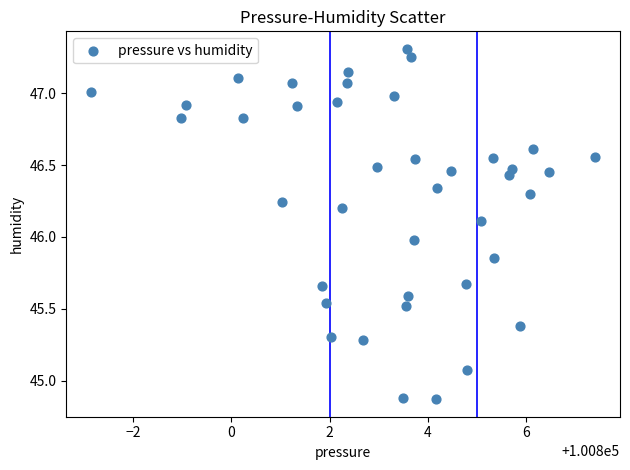

What is the range of X values (max minus min)?

10.2